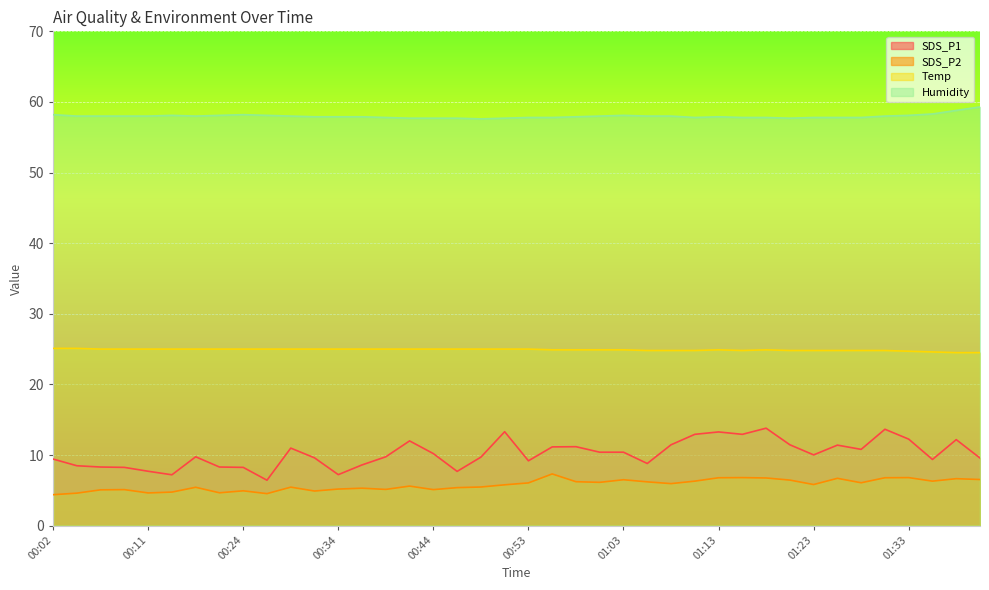

How many interior local peaks does the SDS_P1 series have?

10